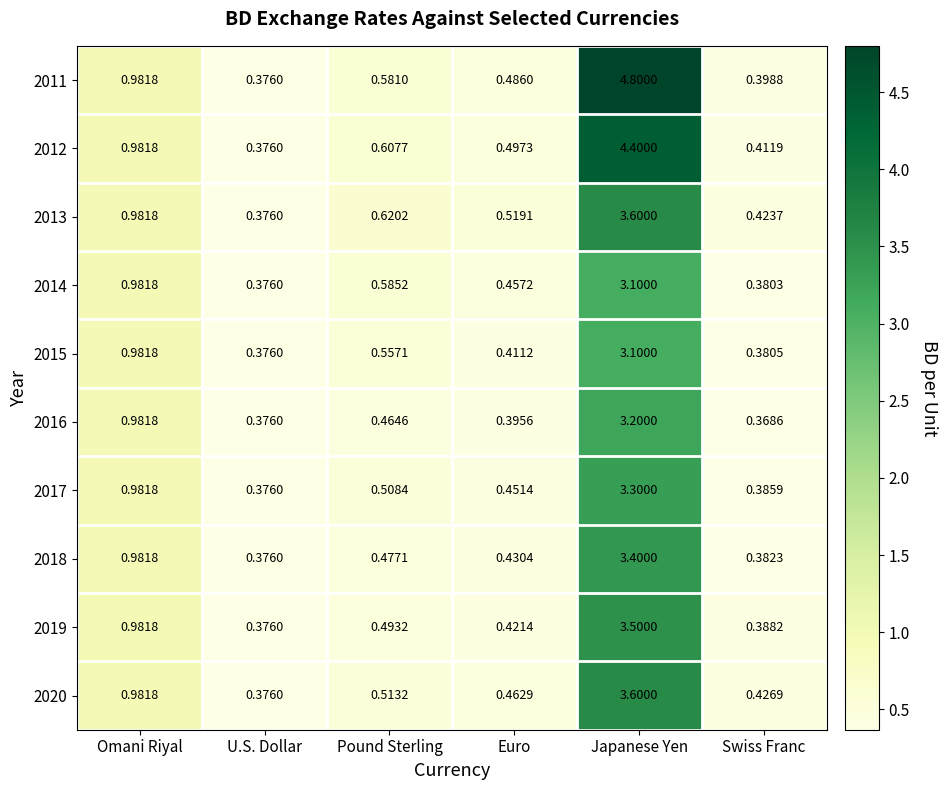

Rank the categories by 2011 value from highest to lowest.

Japanese Yen, Omani Riyal, Pound Sterling, Euro, Swiss Franc, U.S. Dollar